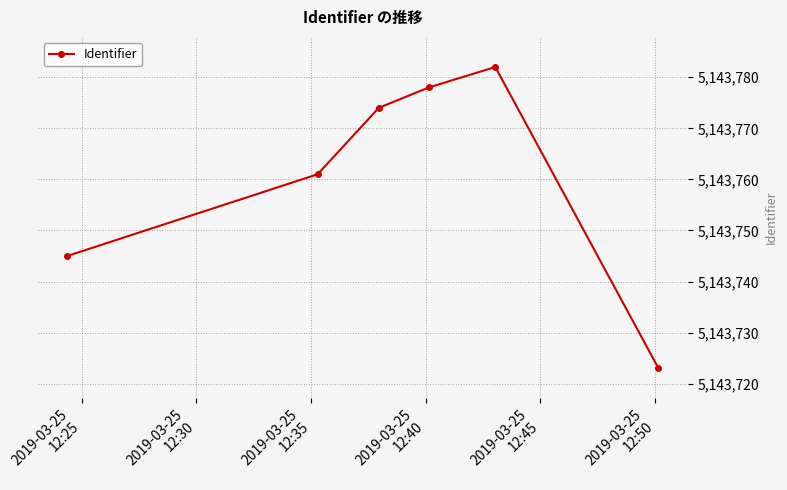

Reading right to left, transcribe all the data shown in this chart.

5143723	5143782	5143778	5143774	5143761	5143745